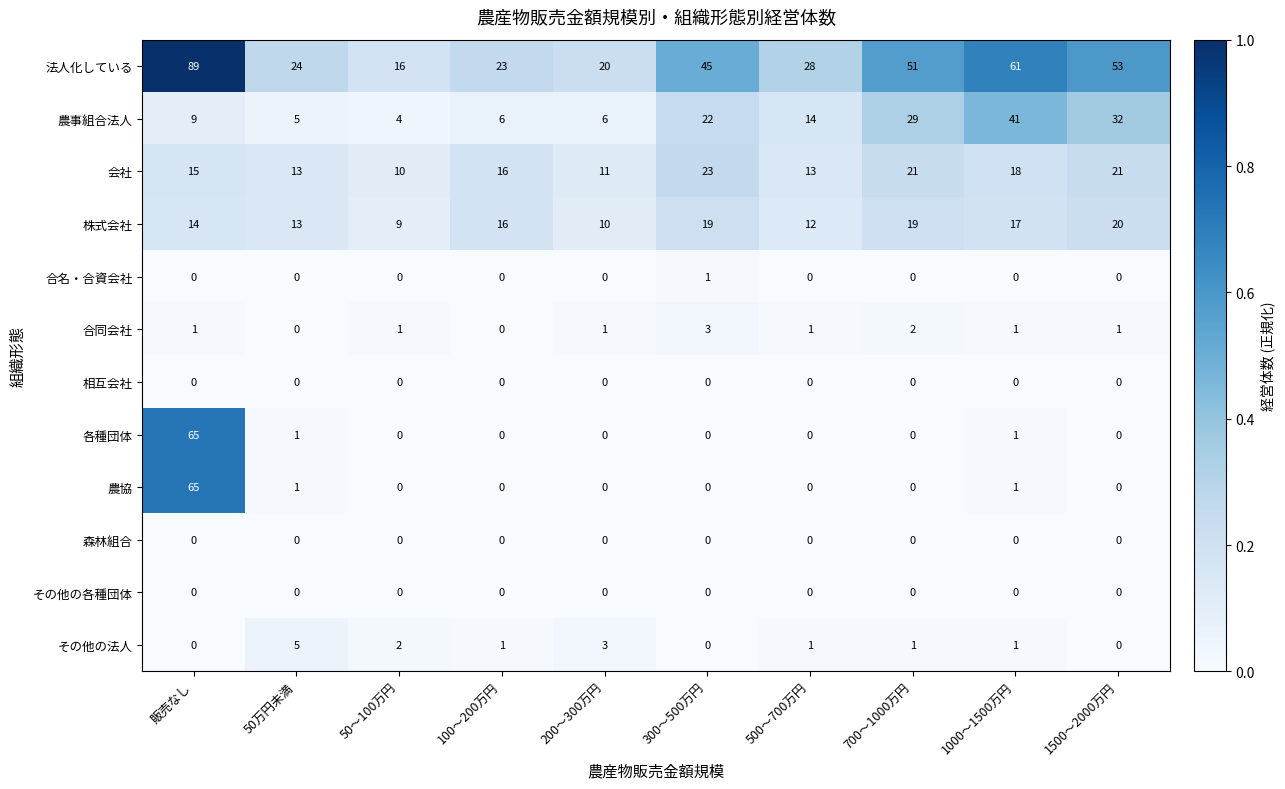

Which series has the largest total across all categories?

法人化している